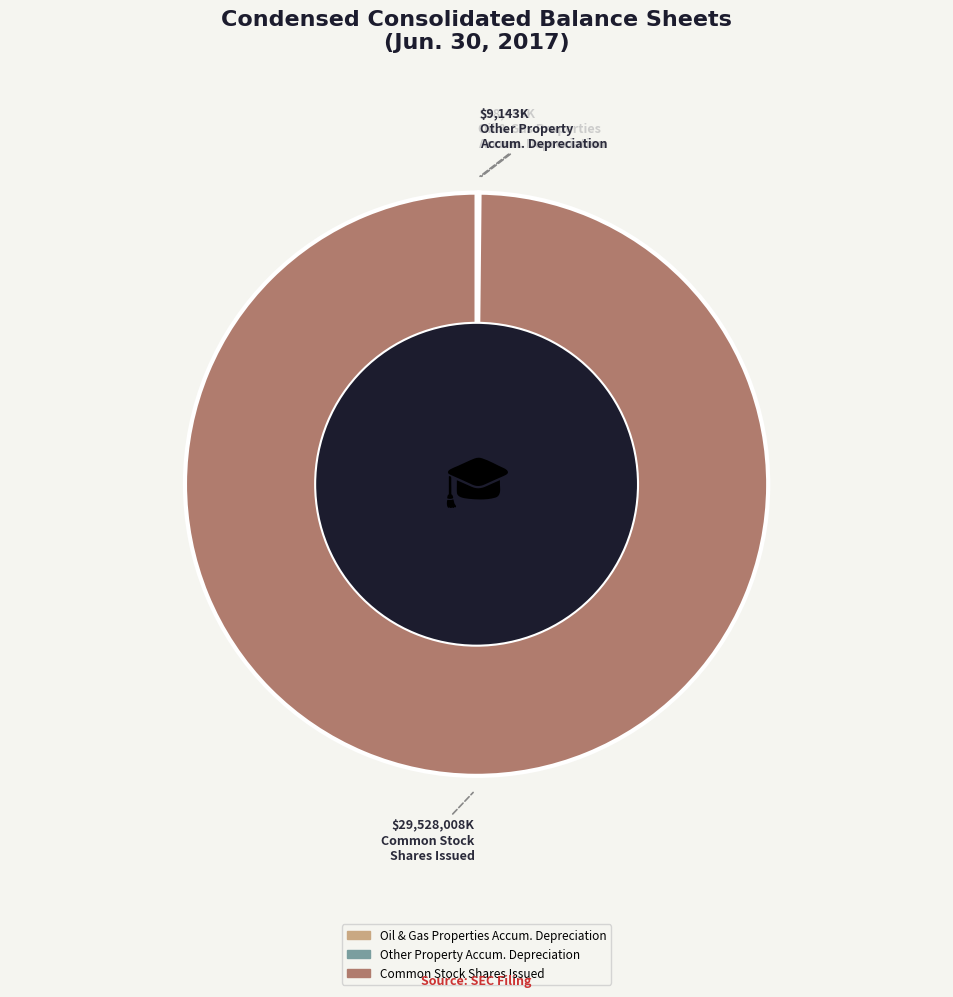

Is there a majority slice in this chart?

Yes